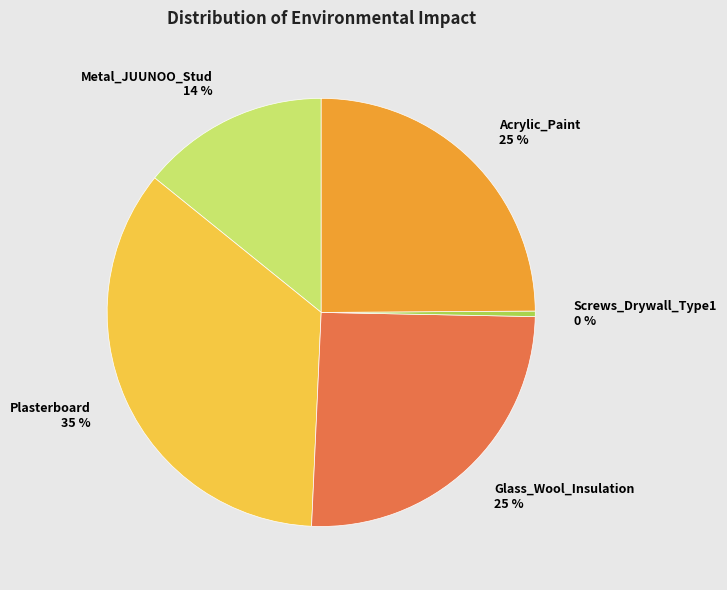

Which slice is the smallest?

Screws_Drywall_Type1